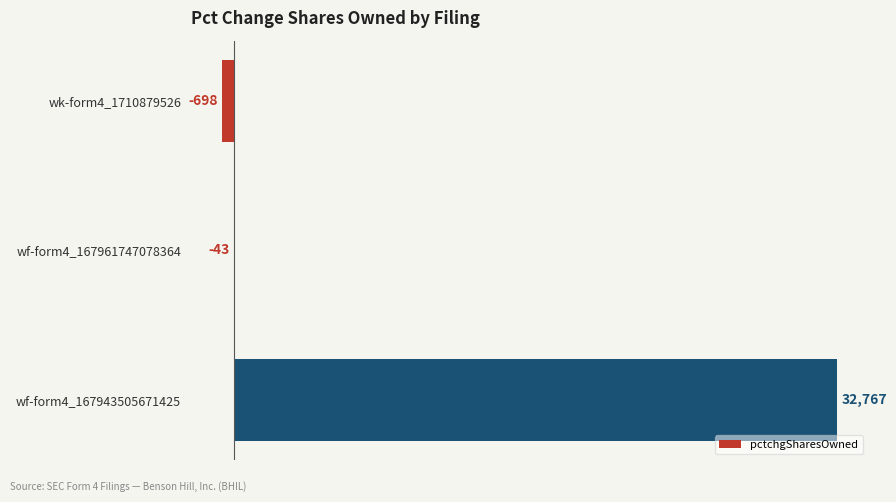

Which has a higher value, wk-form4_1710879526 or wf-form4_167961747078364?

wf-form4_167961747078364